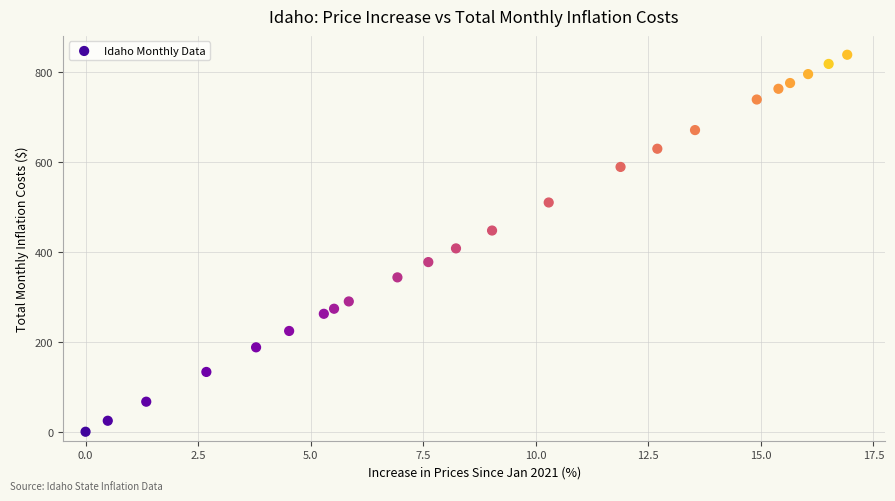

What is the range of X values (max minus min)?

16.9